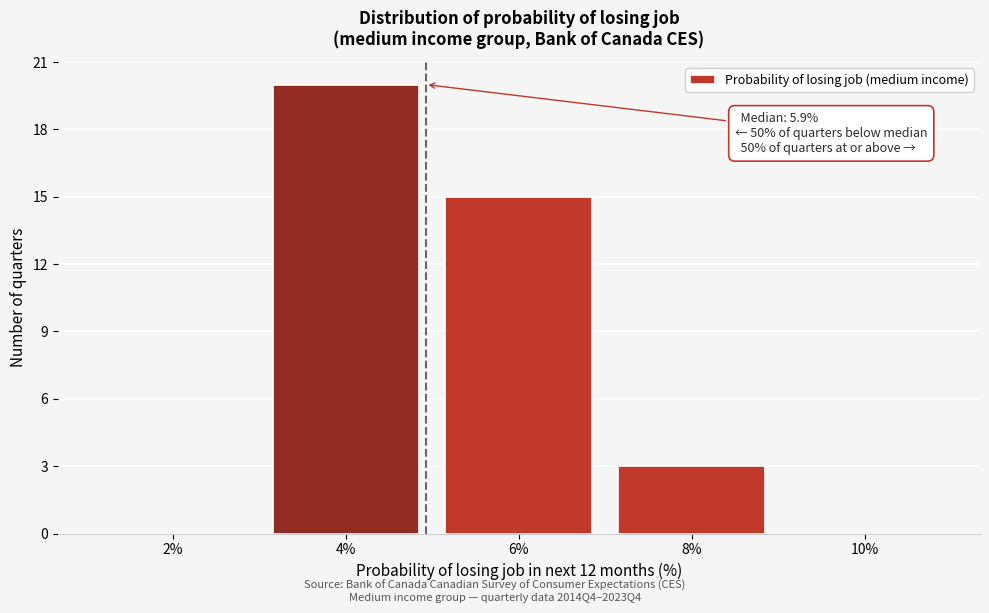

Reading left to right, list all the values displayed in this chart.

2%=0	4%=20	6%=15	8%=3	10%=0